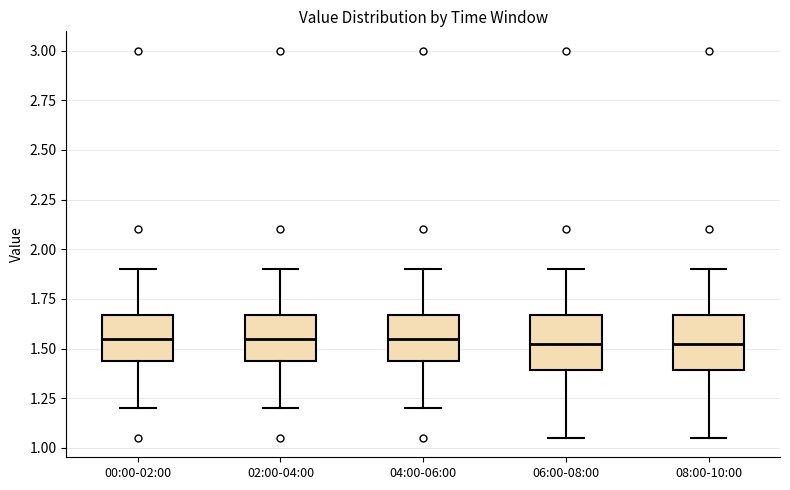

Where does the lower whisker of the box for 04:00-06:00 end on the y-axis? The values are not printed on the chart, so give them approximately, as read against the axis.

1.20